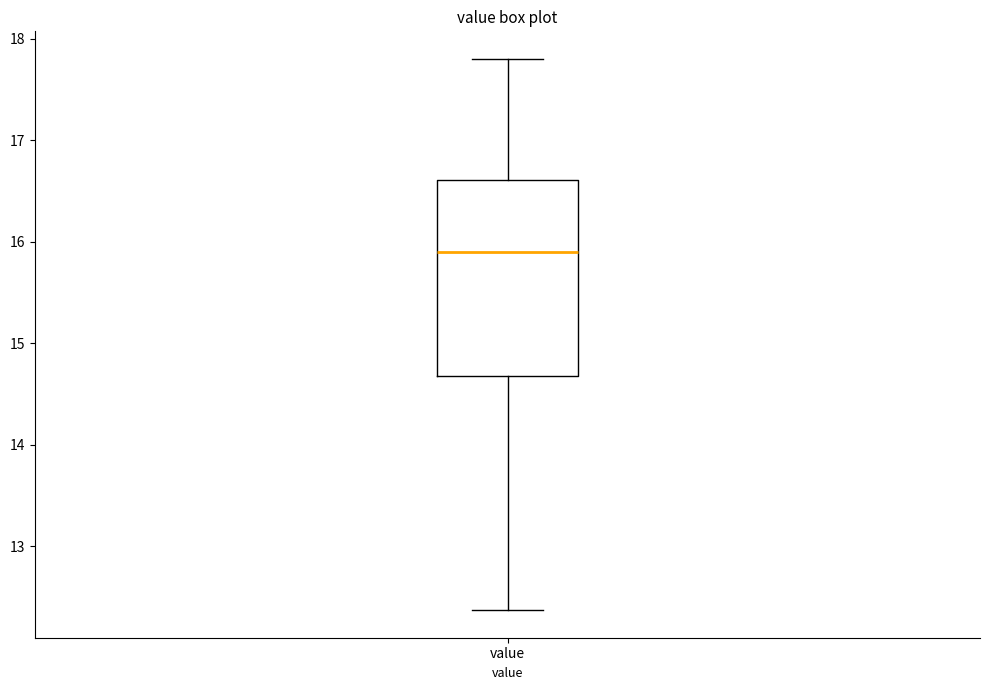

Where does the upper whisker of the box for value end on the y-axis? The values are not printed on the chart, so give them approximately, as read against the axis.

17.8